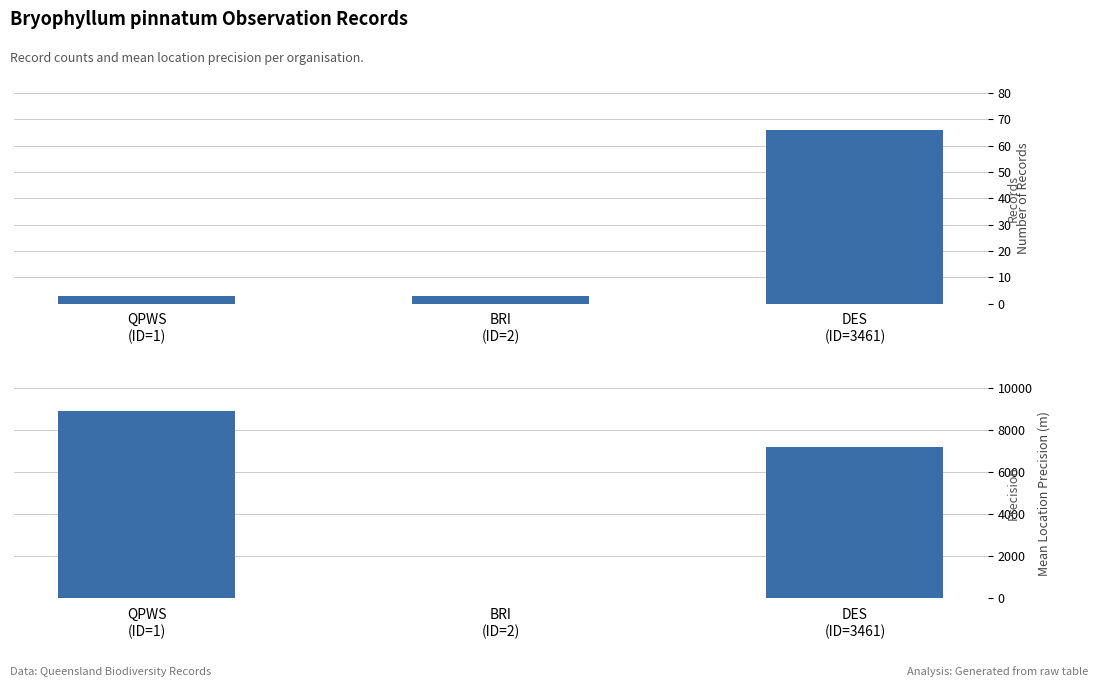

Rank the series at DES
(ID=3461) from lowest to highest value.

Count of Records, Mean LocationPrecision